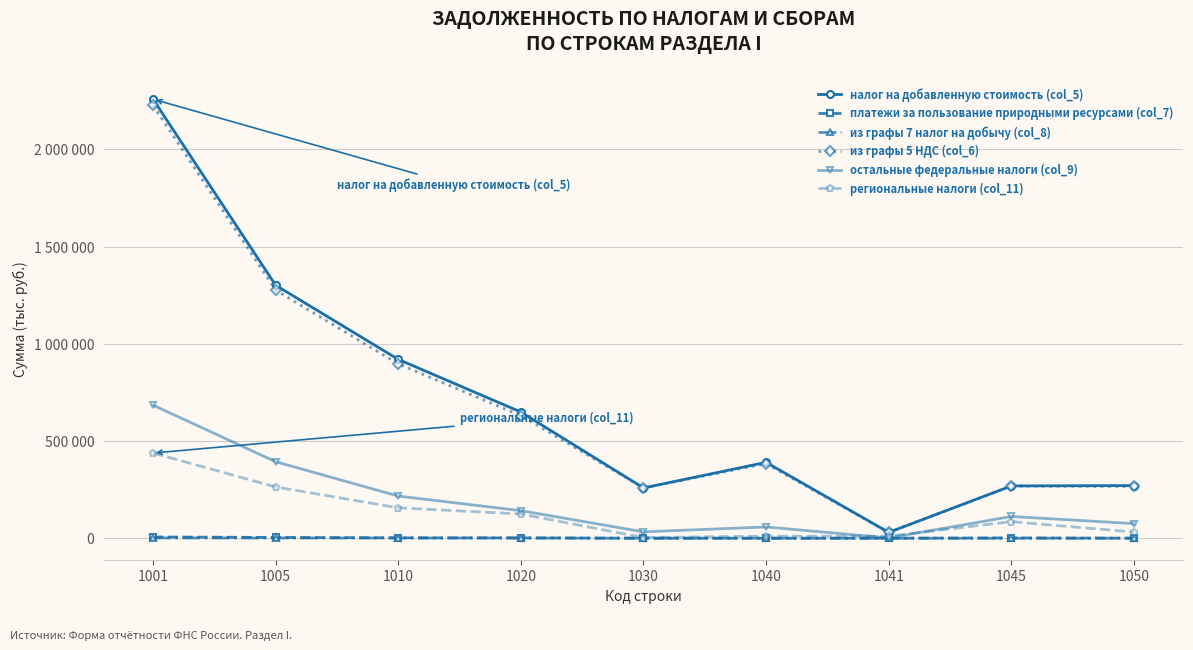

Does the chart have visible grid lines?

Yes